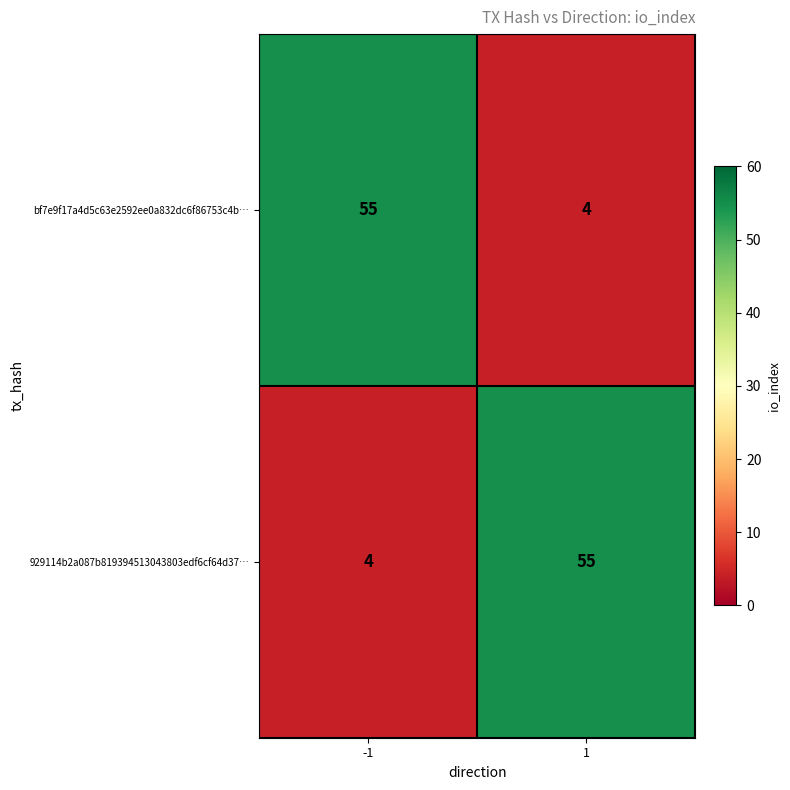

Reading left to right, extract all data points from this chart.

bf7e9f17a4d5c63e2592ee0a832dc6f86753c4b…: 55	4
929114b2a087b819394513043803edf6cf64d37…: 4	55